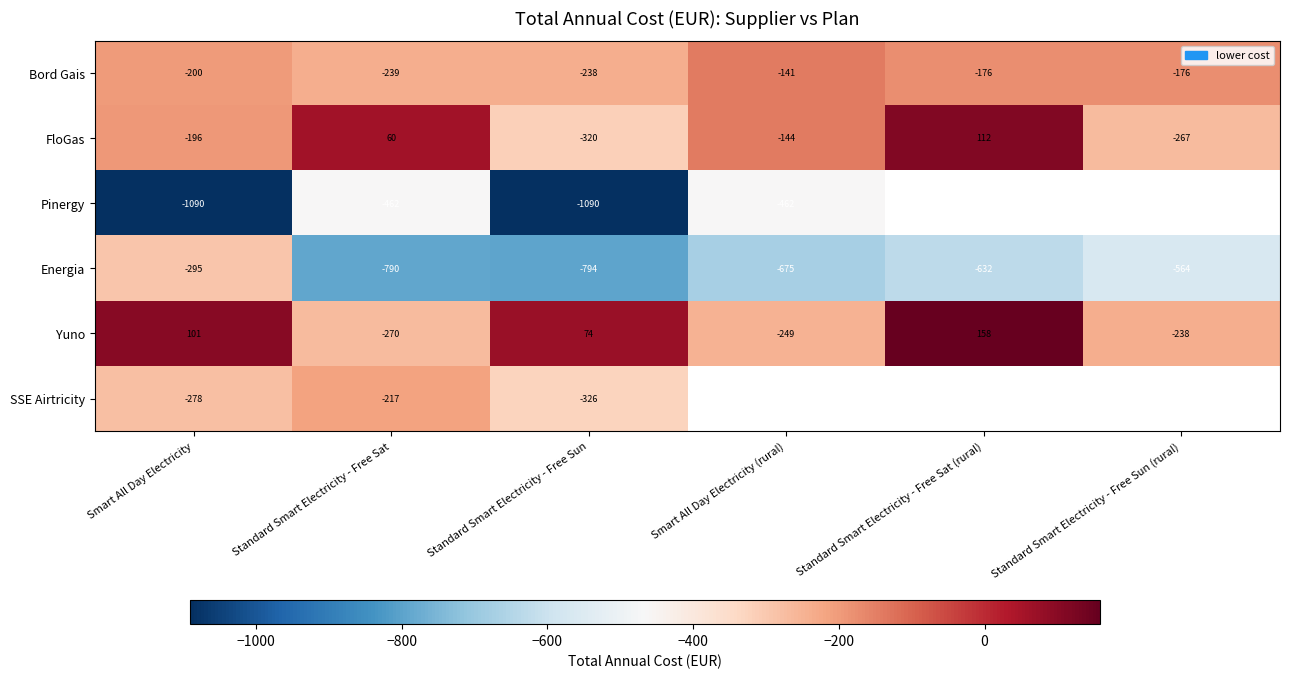

Where is FloGas nearest to the value -104?

Smart All Day Electricity (rural)